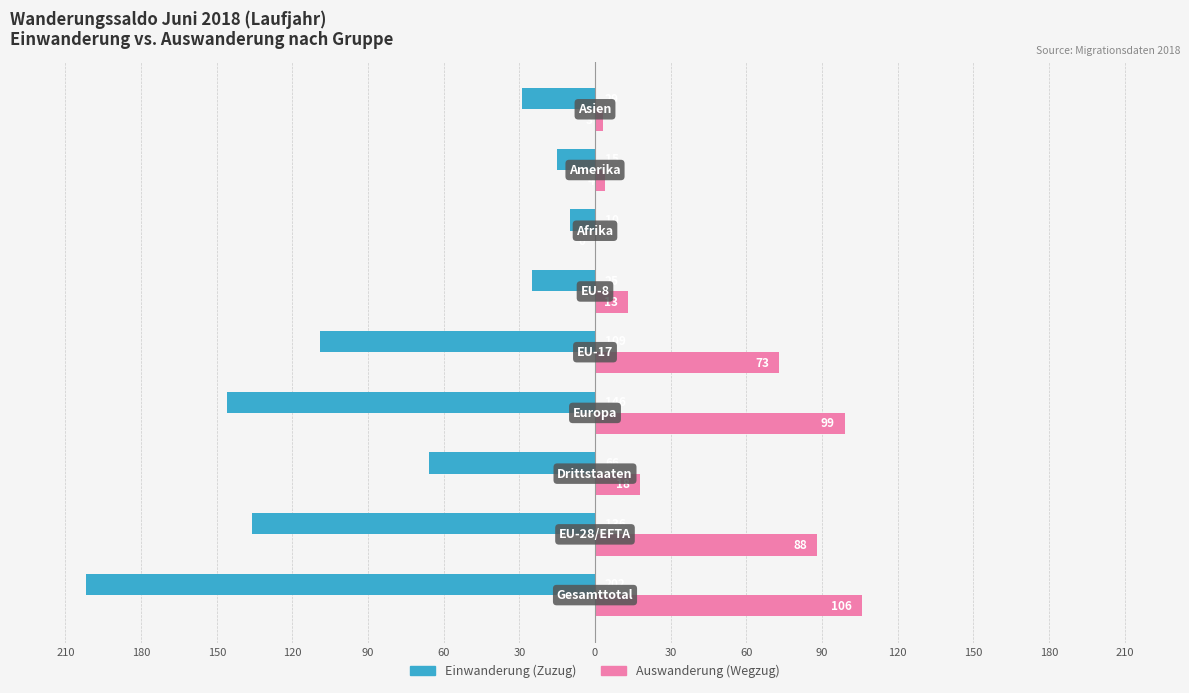

Reading right to left, list all the values displayed in this chart.

Einwanderung (Zuzug): -29	-15	-10	-25	-109	-146	-66	-136	-202
Auswanderung (Wegzug): 3	4	0	13	73	99	18	88	106